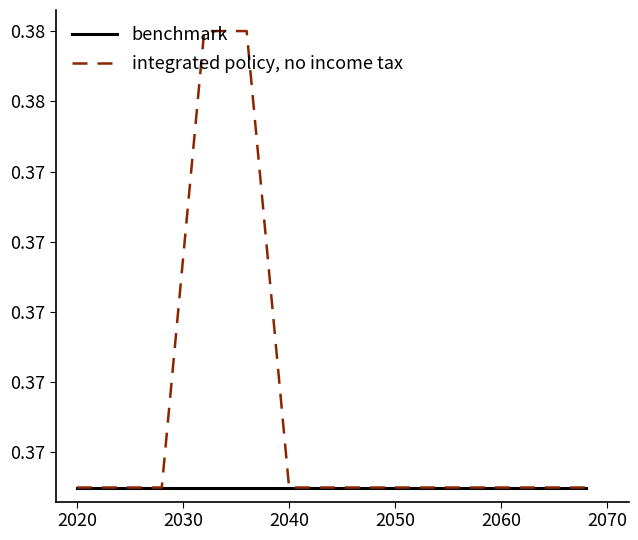

True or false: benchmark has more than 2 interior local peaks.

False